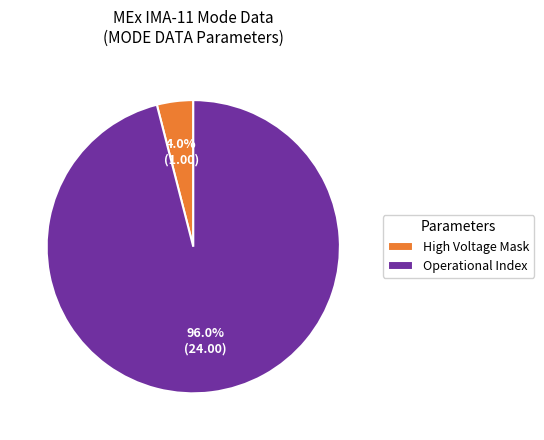

Do Operational Index and High Voltage Mask together represent more than half of the pie?

Yes